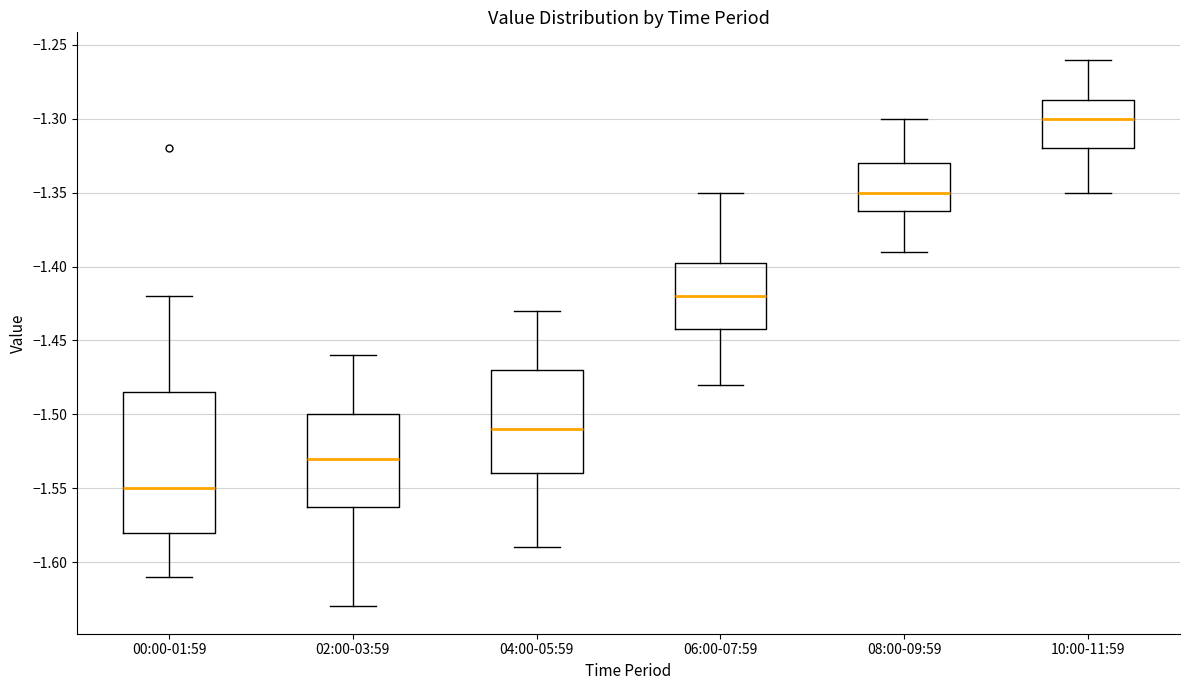

Which box has the highest median line?

10:00-11:59